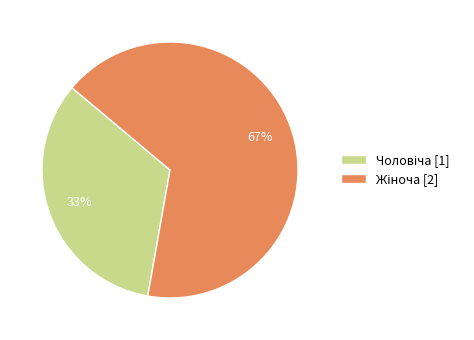

Does any single category account for the majority?

Yes